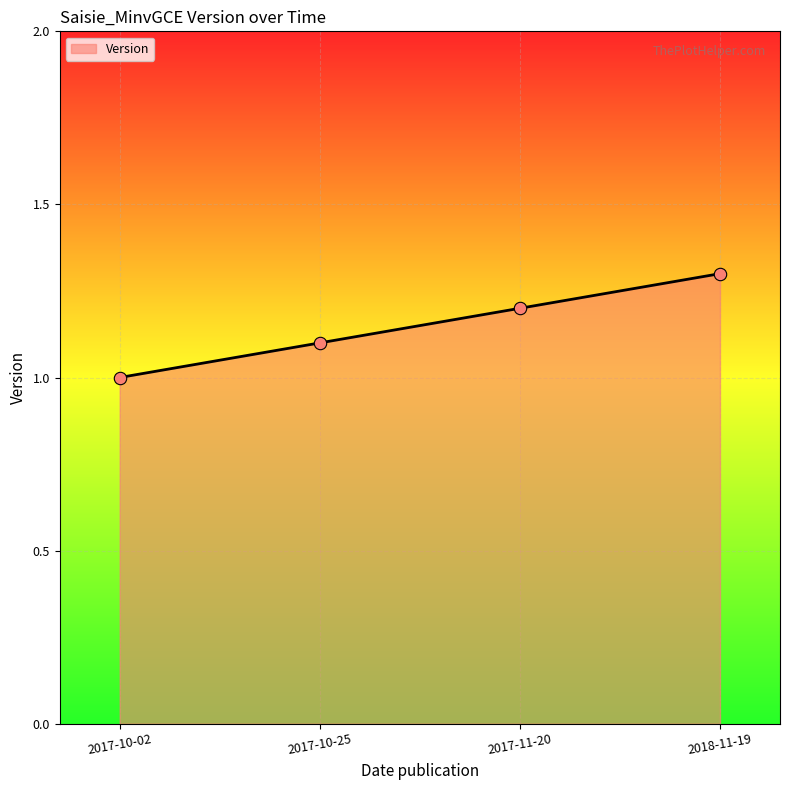

Which has a higher value, 2017-10-25 or 2018-11-19?

2018-11-19